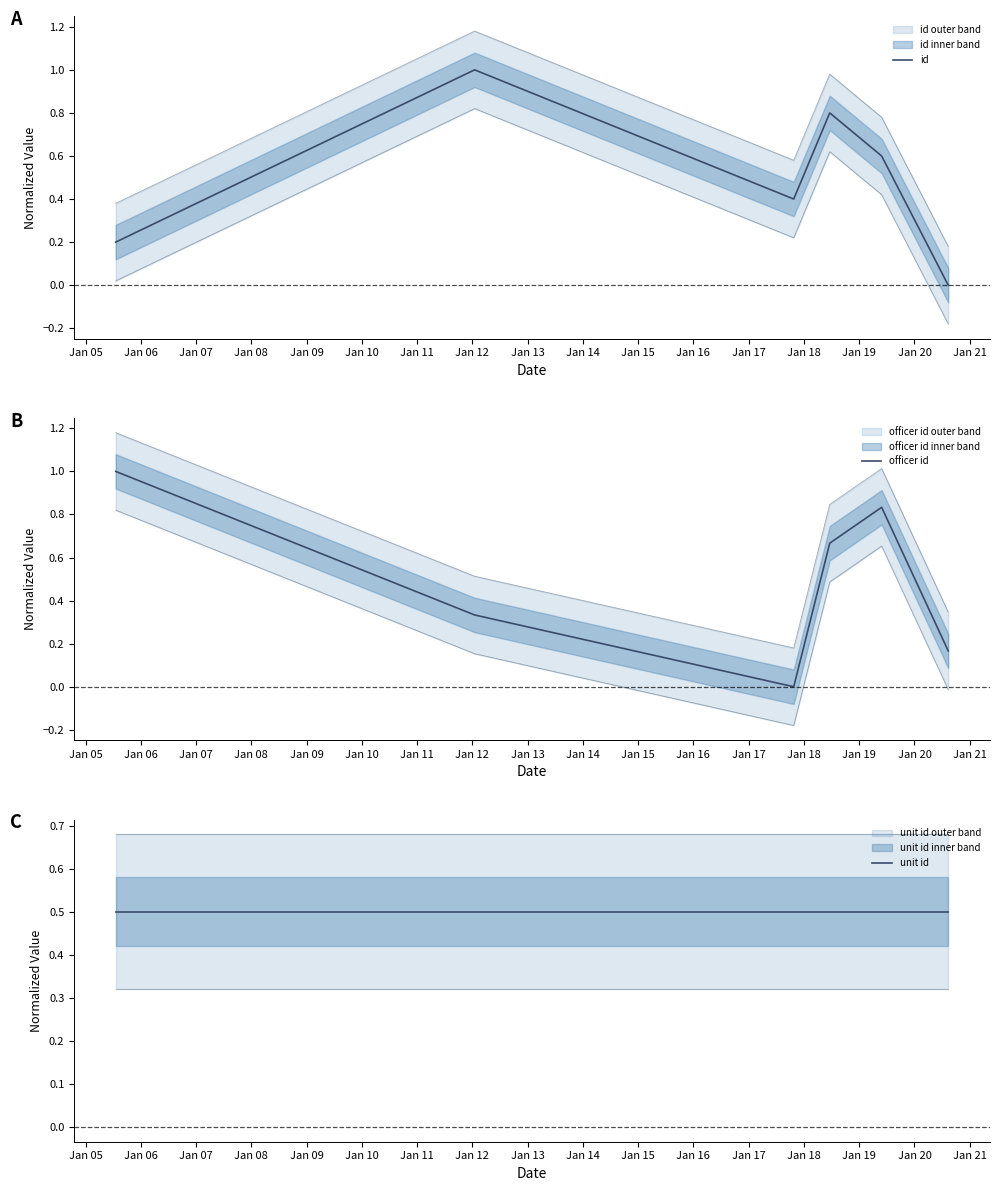

The value of unit id at Jan 09 is 0.3. True or false?

False